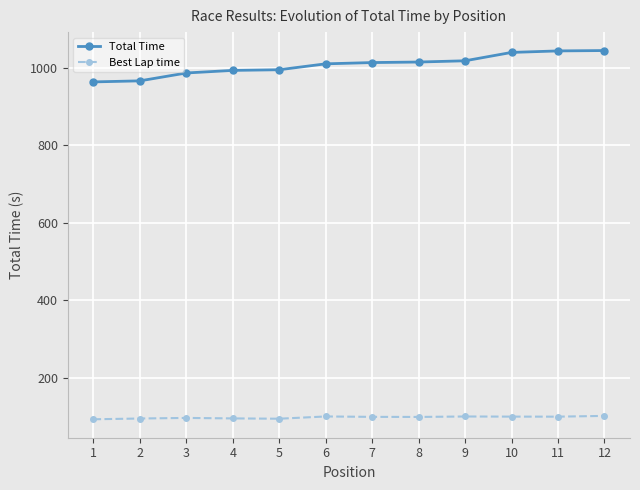

Is the value of Best Lap time at 12 greater than the value of Total Time at 6?

No